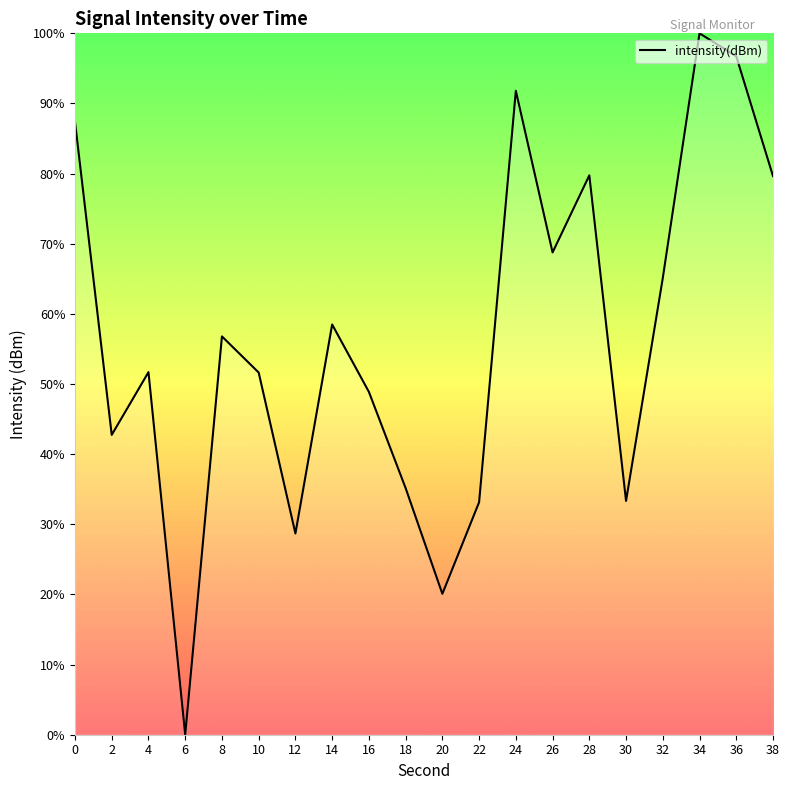

What is the average value?

56.5